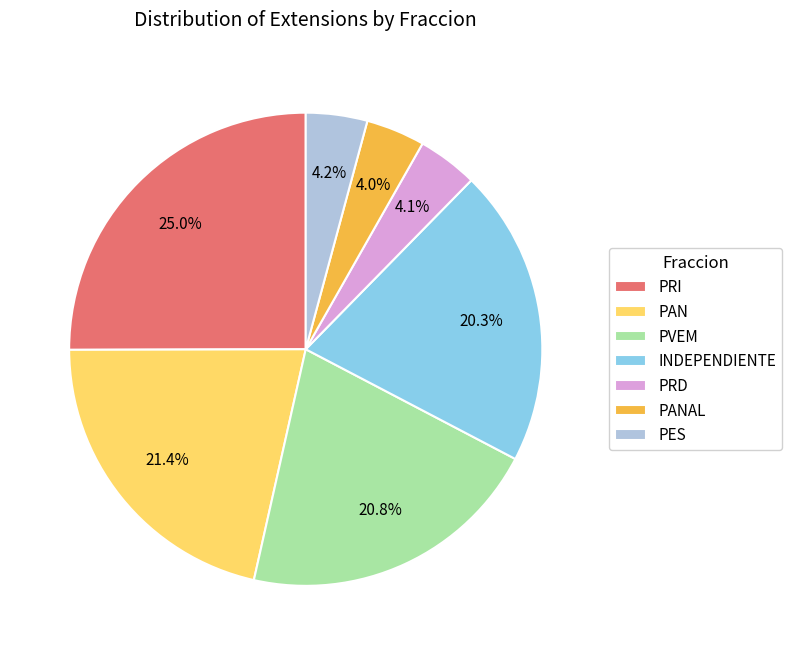

To the nearest percent, what portion does PES represent?

4%